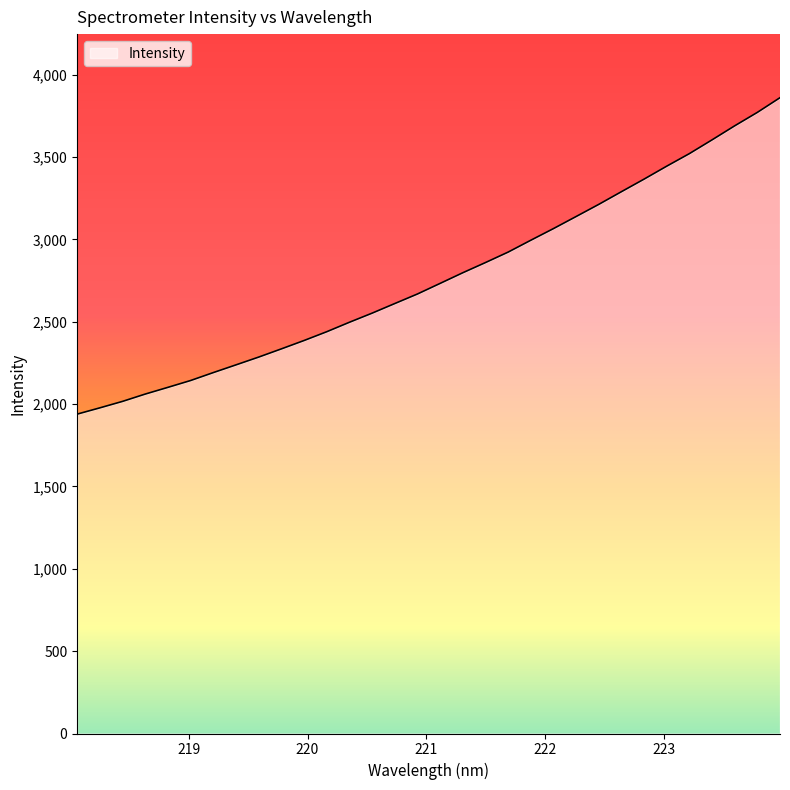

What is the maximum value shown in the chart?

3860.9